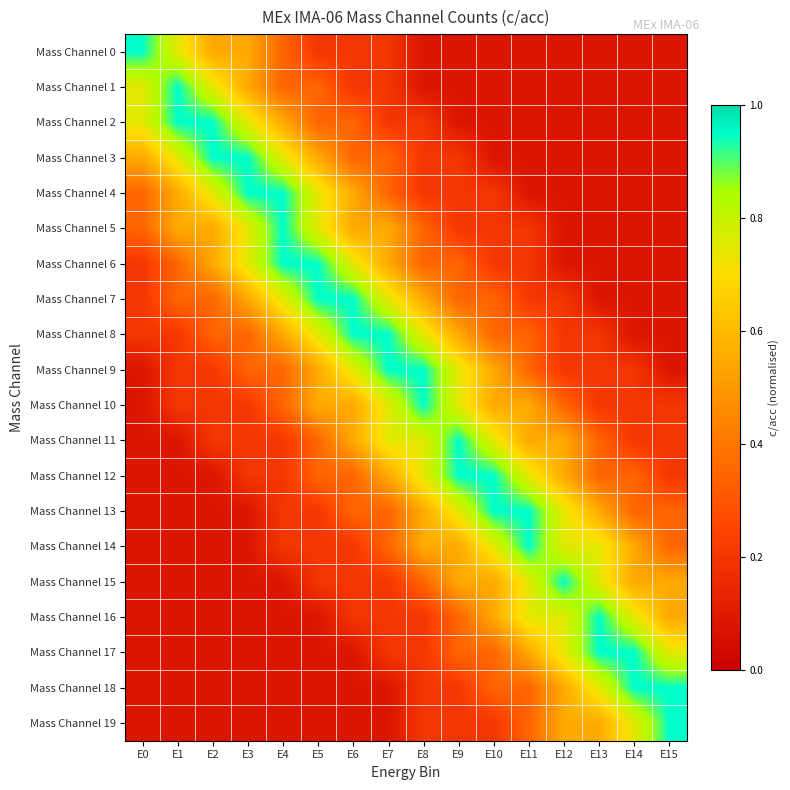

At E8, list the series in order from smallest to largest.

Mass Channel 0, Mass Channel 1, Mass Channel 2, Mass Channel 3, Mass Channel 4, Mass Channel 16, Mass Channel 17, Mass Channel 18, Mass Channel 19, Mass Channel 5, Mass Channel 6, Mass Channel 15, Mass Channel 7, Mass Channel 13, Mass Channel 14, Mass Channel 8, Mass Channel 11, Mass Channel 12, Mass Channel 9, Mass Channel 10